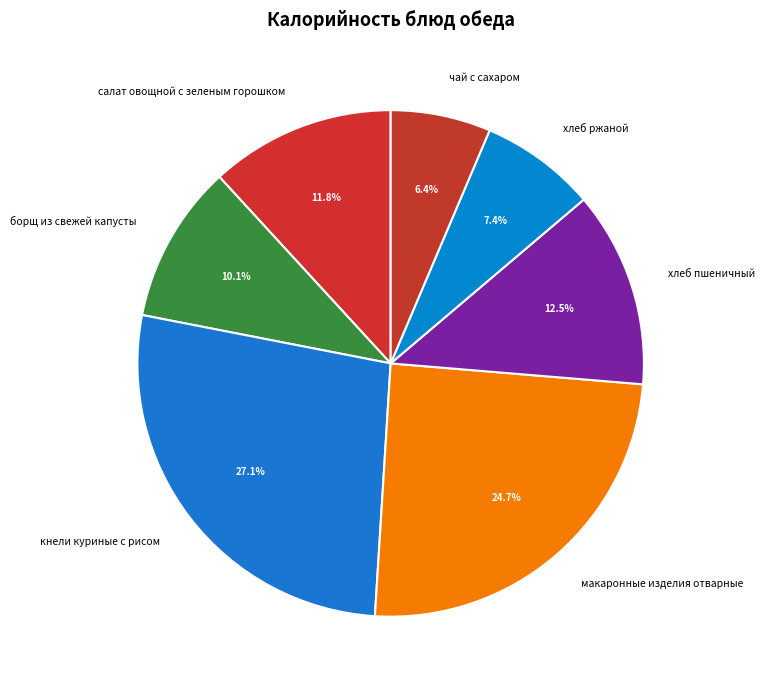

Is there any slice that represents more than half of the pie?

No